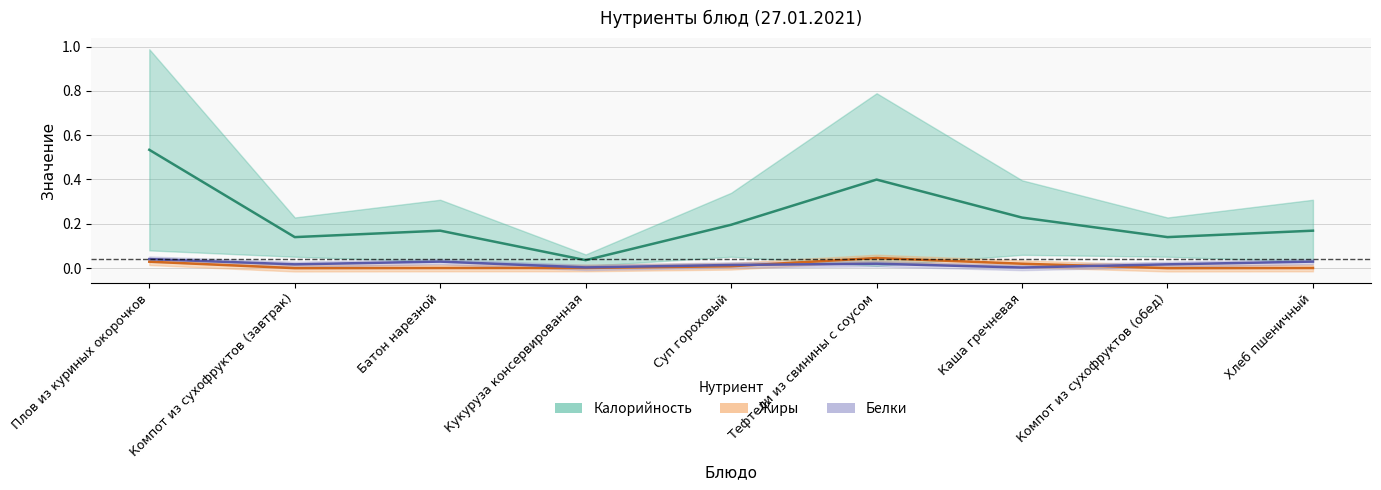

Between Батон нарезной and Каша гречневая, which series saw the biggest shift?

Калорийность